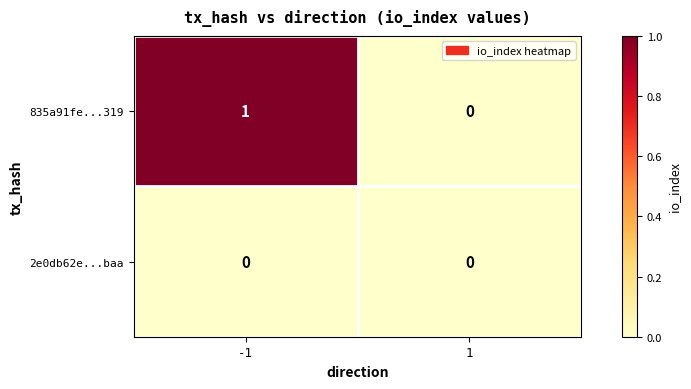

At which category does the chart reach its peak across all series?

-1